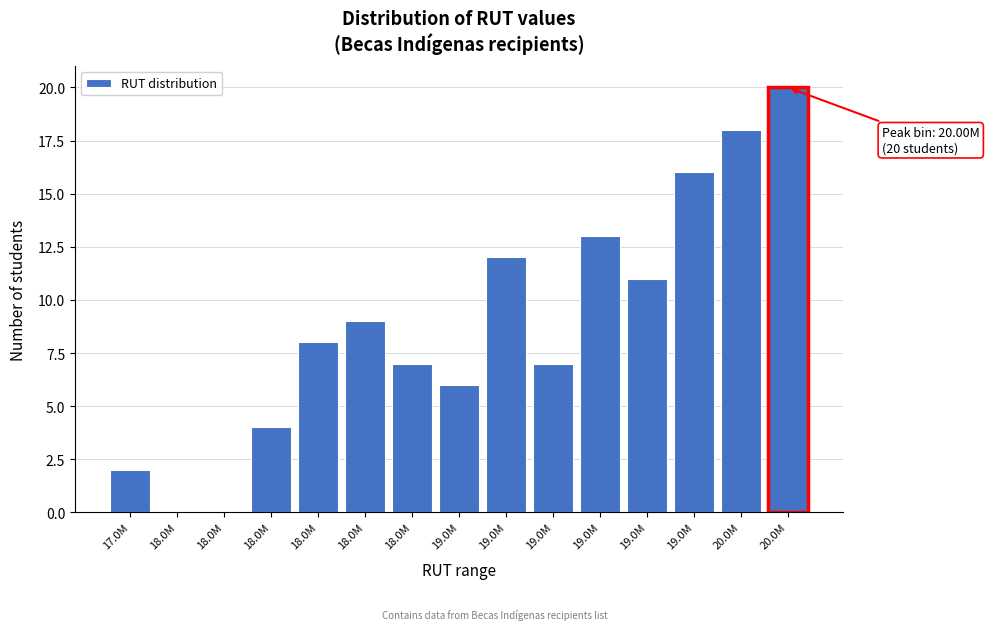

Are the bars horizontal?

No